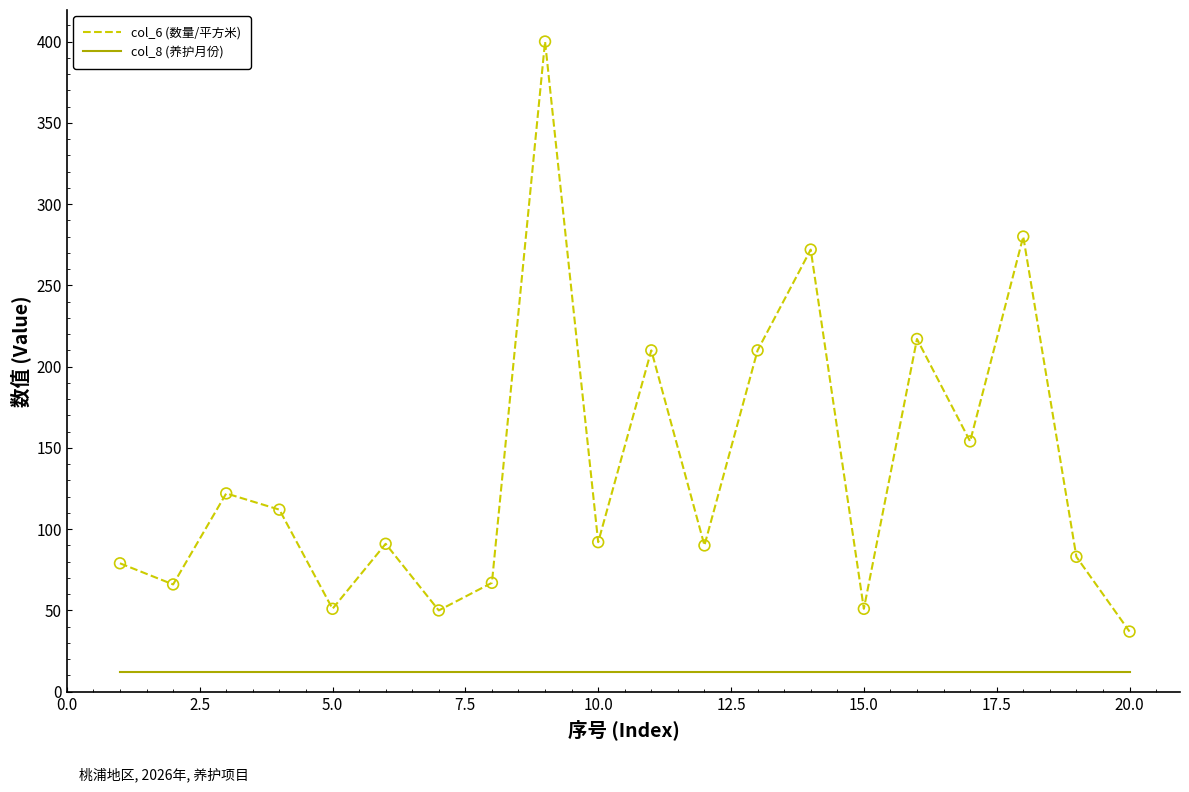

Which series has the widest spread of values?

col_6 (数量/平方米)